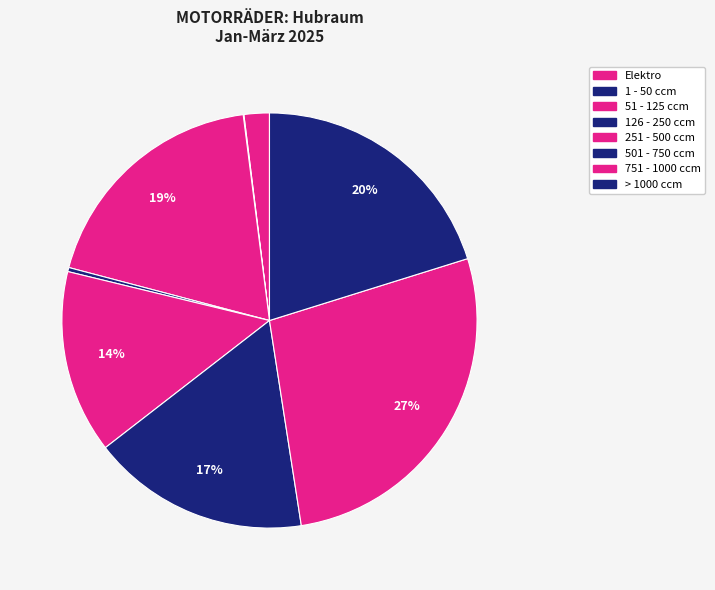

To the nearest percent, what is the average slice percentage?

12%